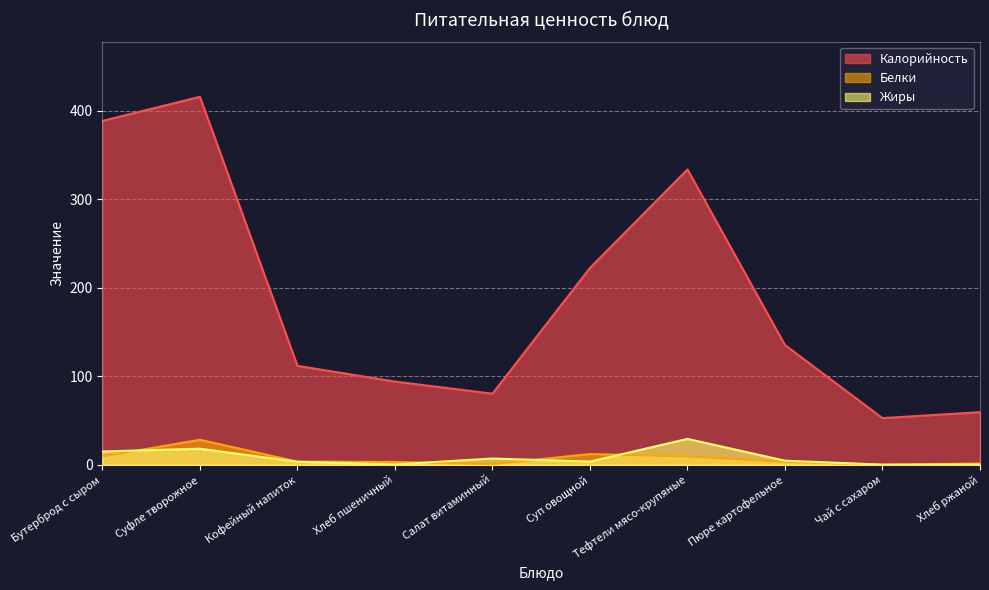

Where is the first local maximum for Калорийность?

Суфле творожное